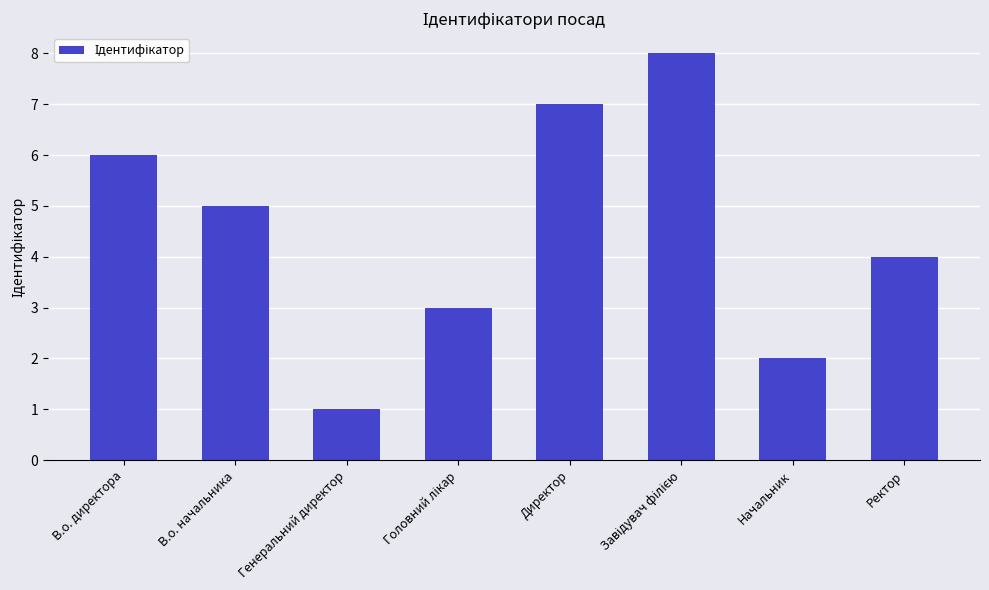

How many values are between 3 and 7?

5